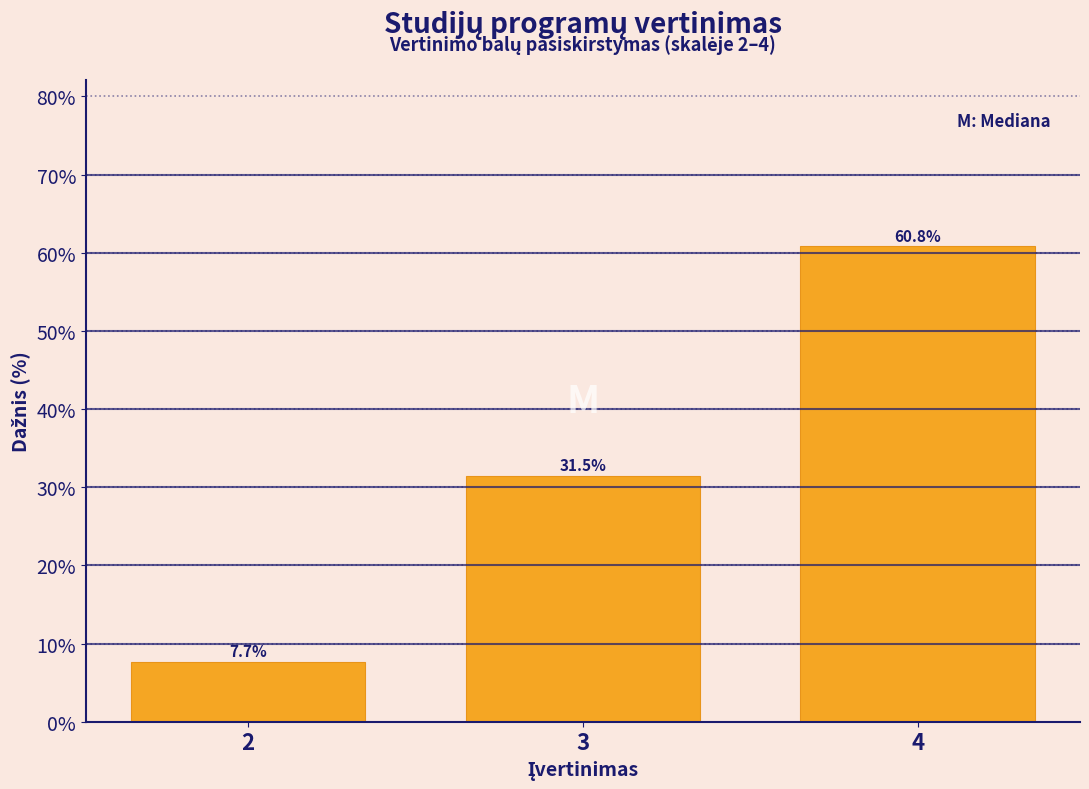

Reading left to right, extract all data points from this chart.

7.7	31.5	60.8